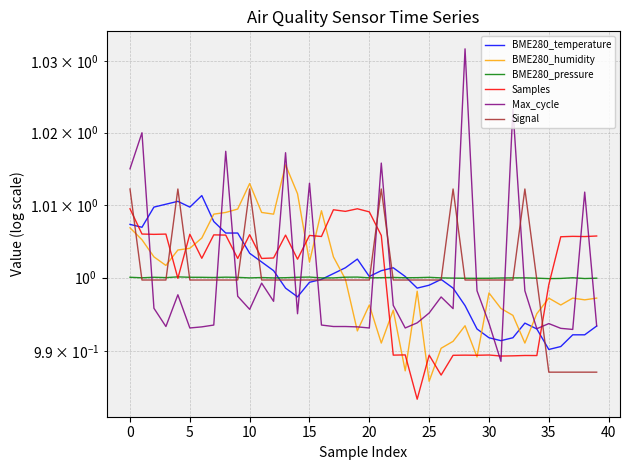

In BME280_humidity, how many points are higher than both neighbors (excluding endpoints)?

10